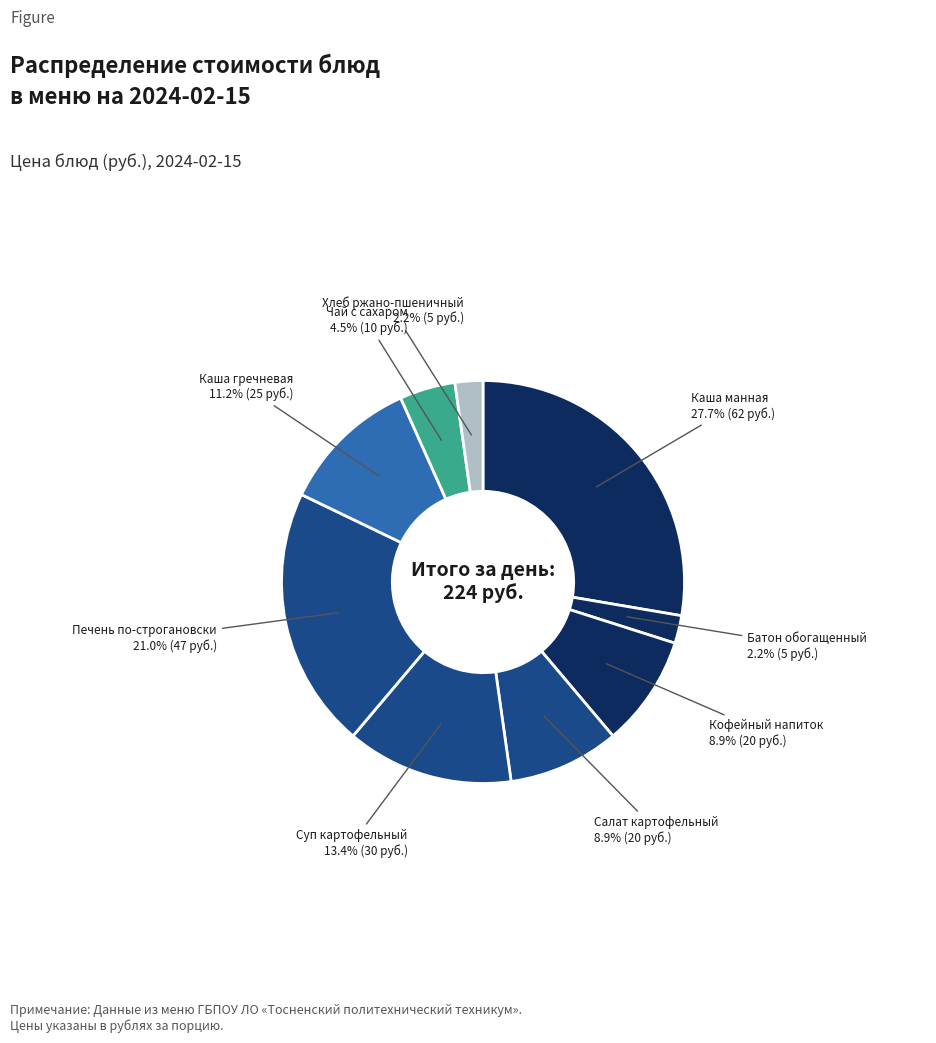

To the nearest percent, what is the difference between the largest and smallest slice percentages?

25%